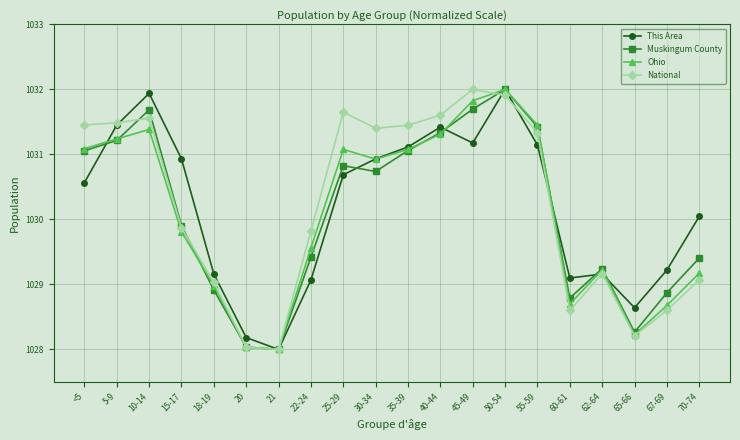

What position from the left is 20?

6